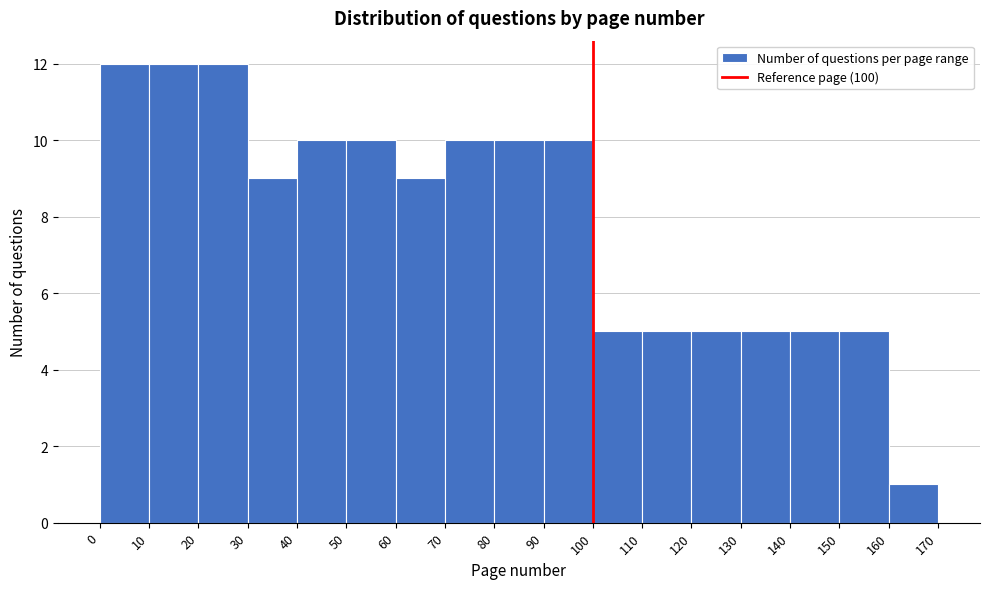

What is the height of the bar covering 100 to 110 on the x-axis? The values are not printed on the chart, so give them approximately, as read against the axis.

5